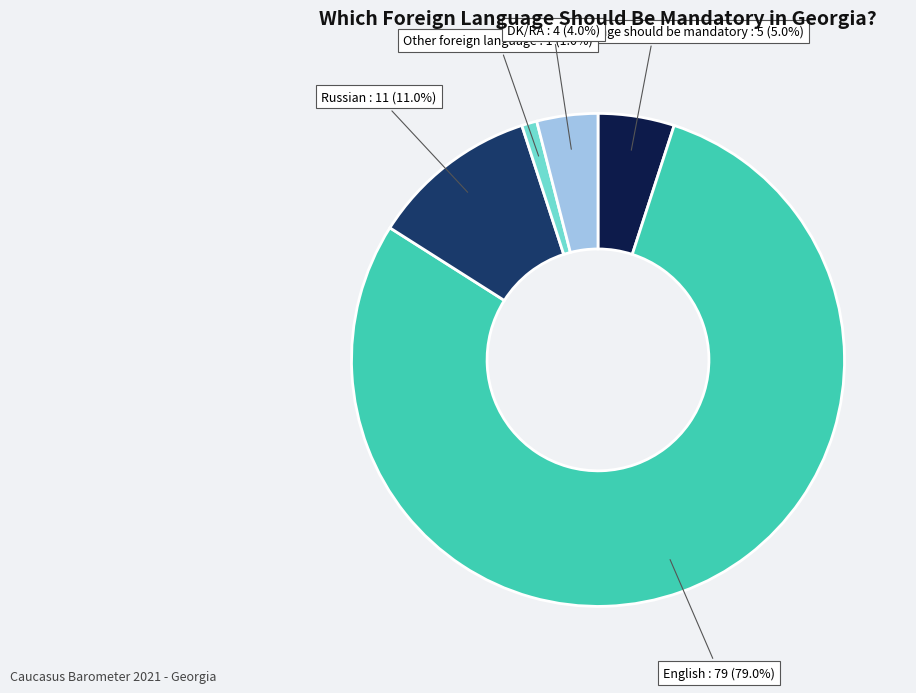

Is there a majority slice in this chart?

Yes